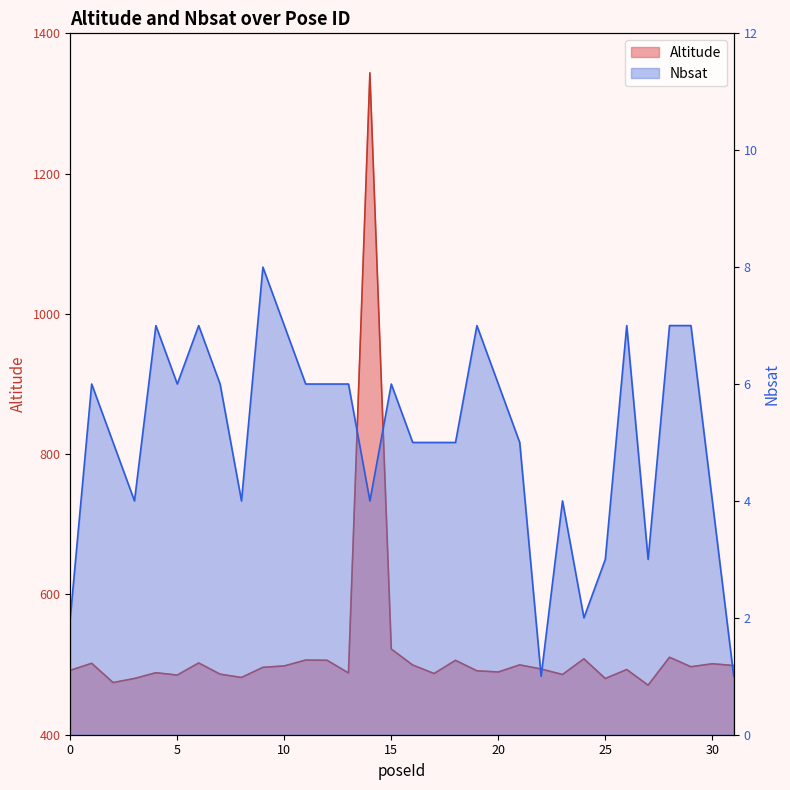

What is the maximum value for Nbsat?

8.0